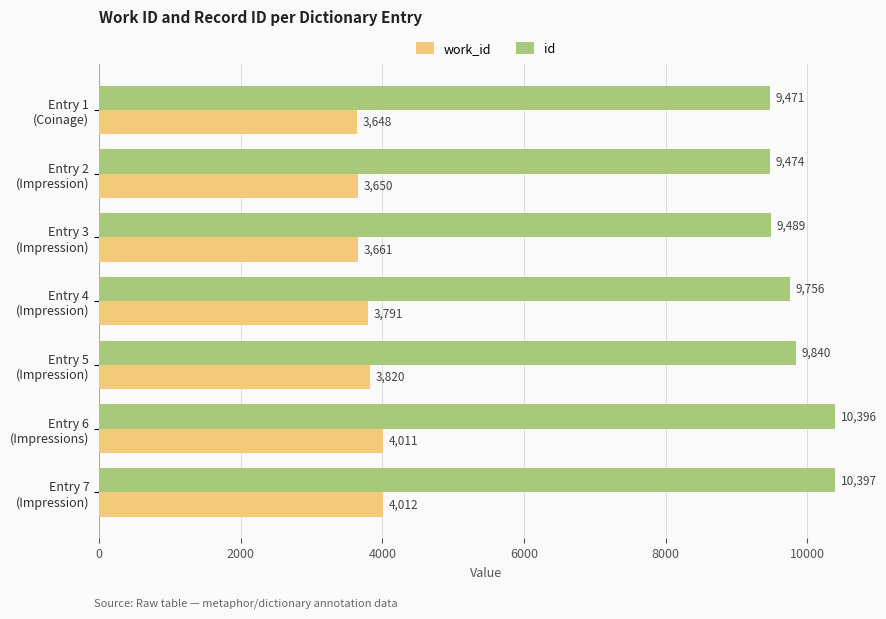

At how many categories does at least one series exceed 9613?

4